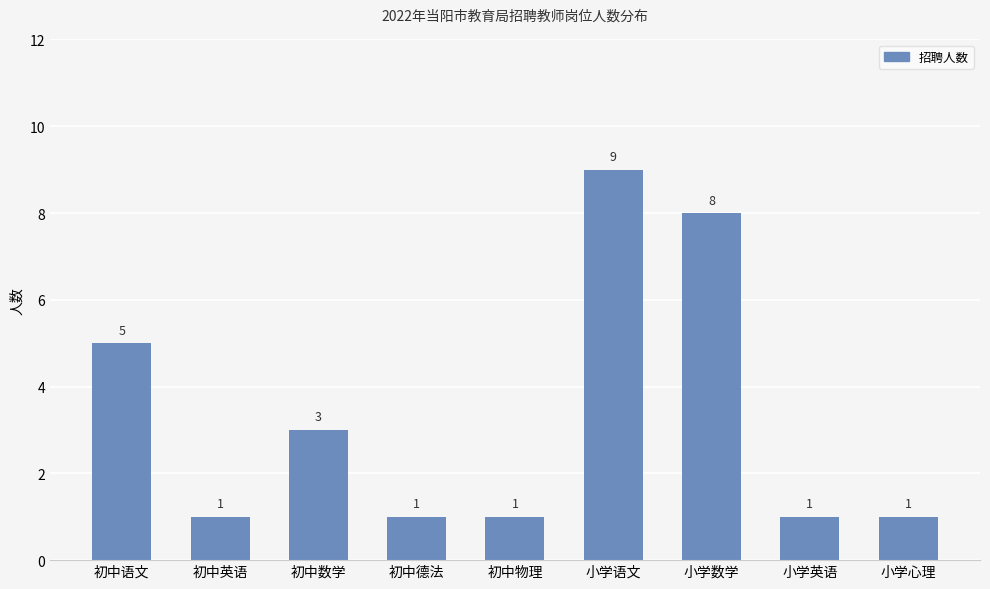

Which category has the highest value across all series?

小学语文